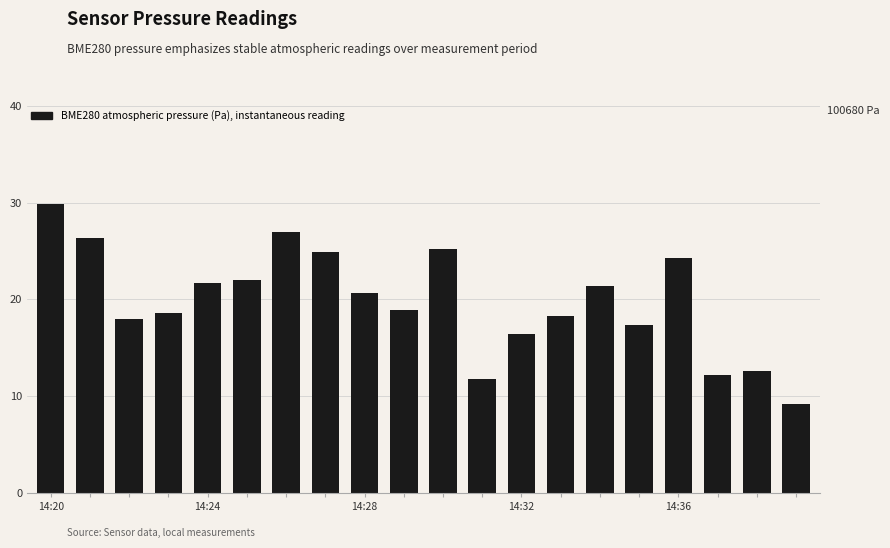

What is the value of the 20th bar from the left?

9.2